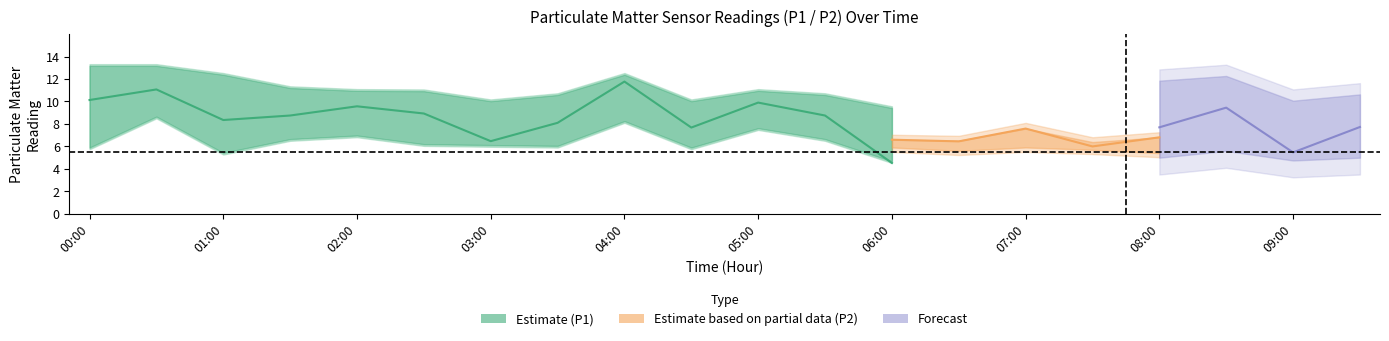

What value does the P1_lower series have at 06:30?

6.5